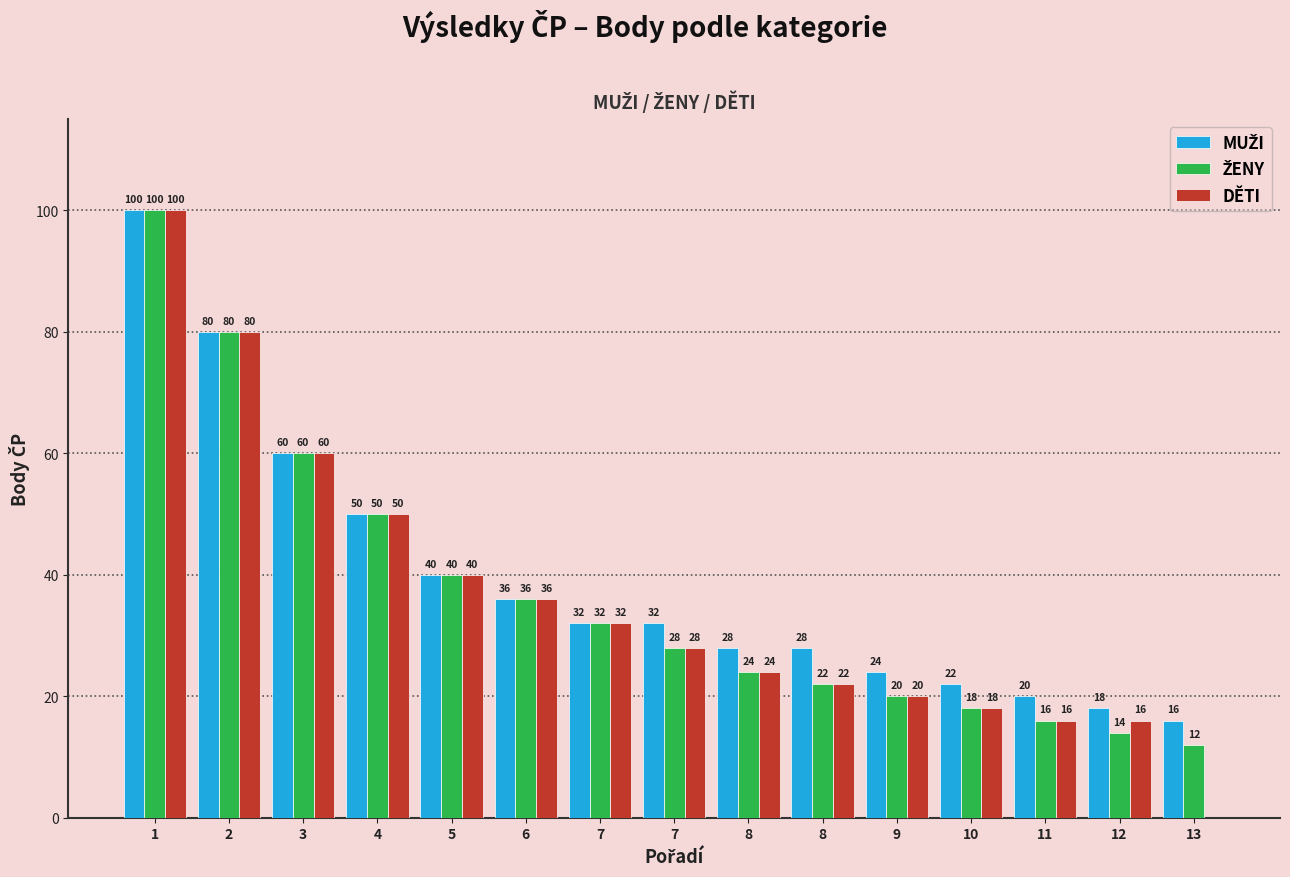

The value of MUŽI at 8 is 37. True or false?

False